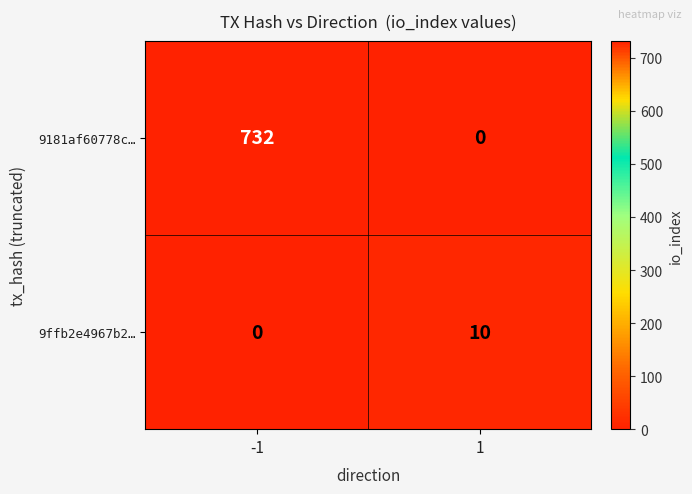

What is the difference between the highest and lowest values at 1?

10